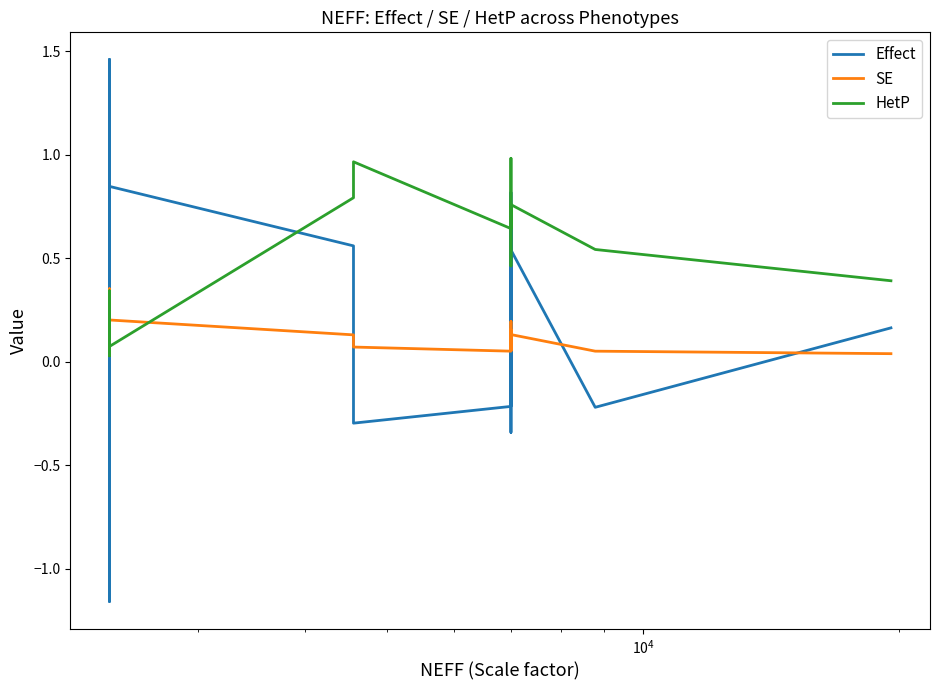

Is the value of Effect at 12 greater than the value of SE at $\mathdefault{10^{2}}$?

No